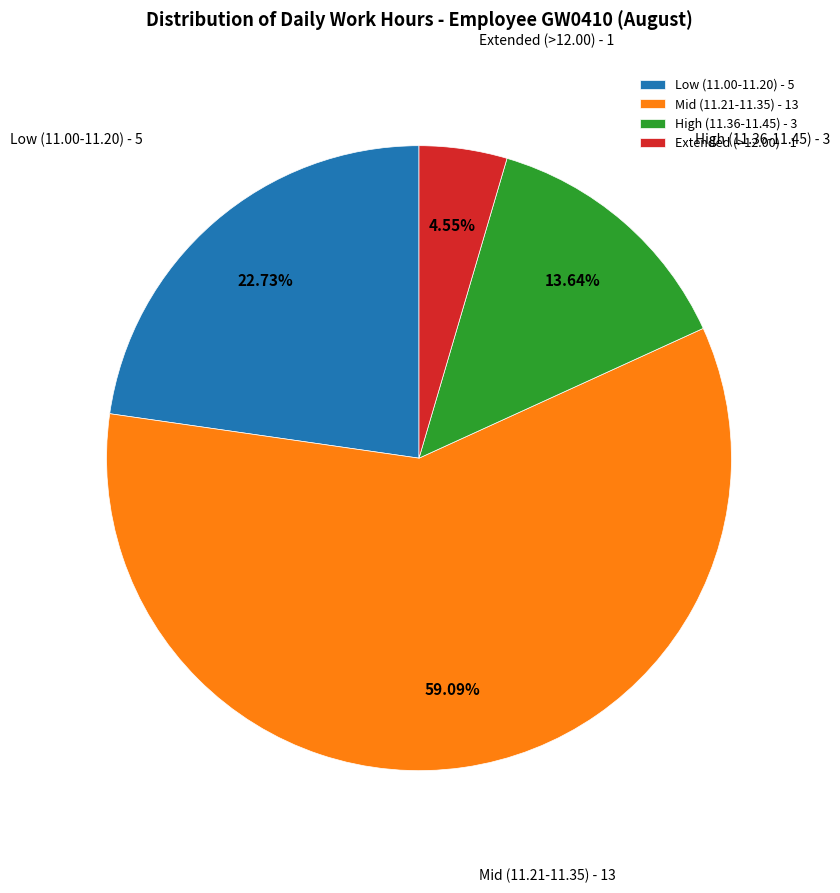

How many segments does this pie chart have?

4